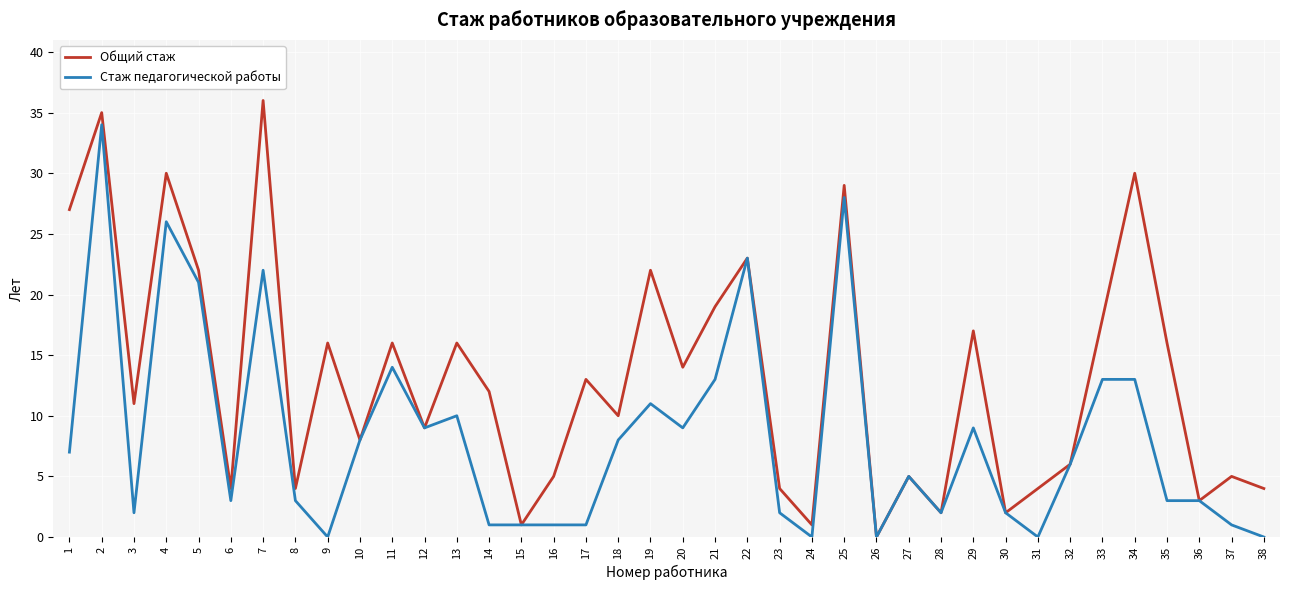

How many lines are shown in the chart?

2